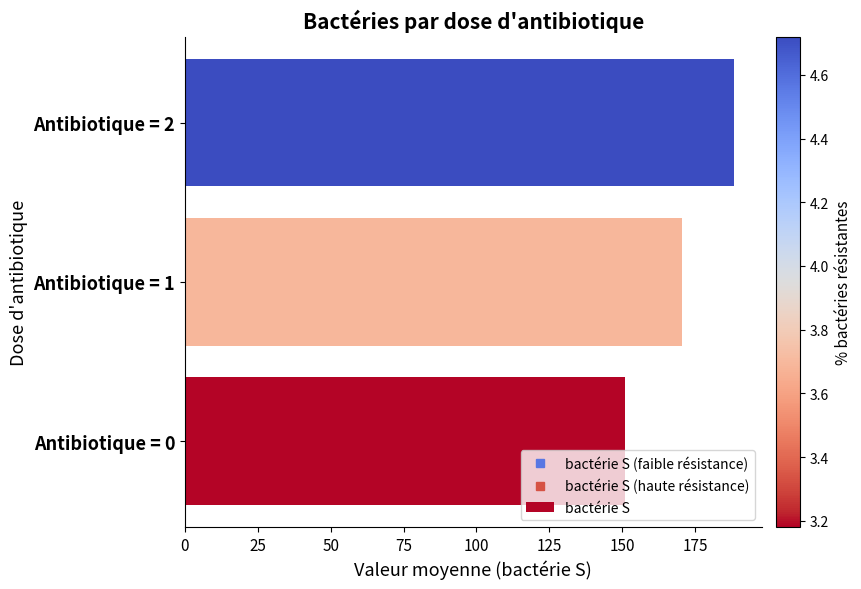

Is it true that the value at Antibiotique = 0 is 150.8?

True